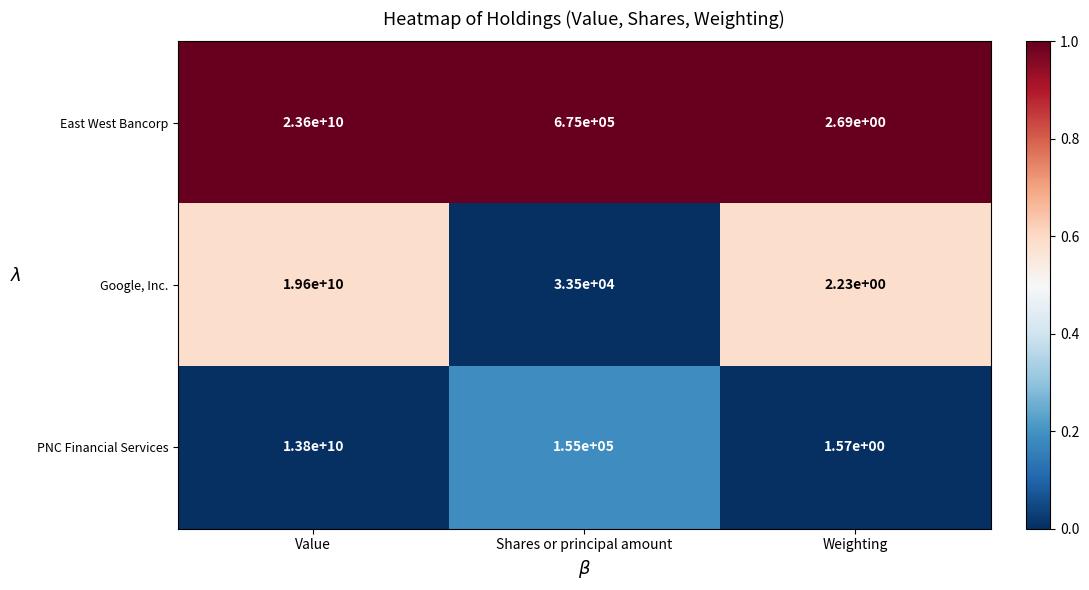

Where is Google, Inc. nearest to the value 9800000001?

Shares or principal amount